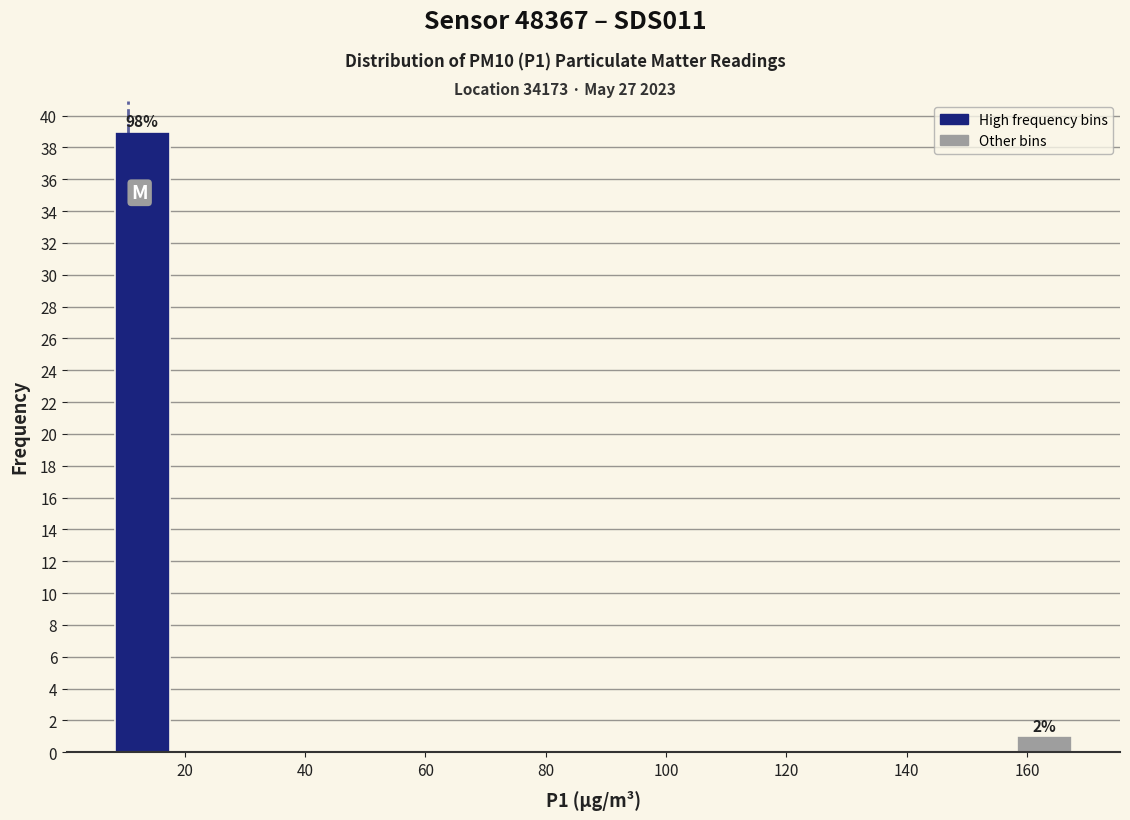

Over which range of the x-axis is the bar tallest?

8 to 18